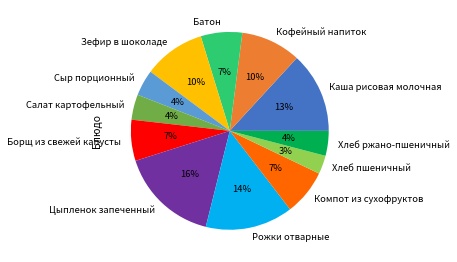

To the nearest percent, what percentage of the pie is Зефир в шоколаде?

10%